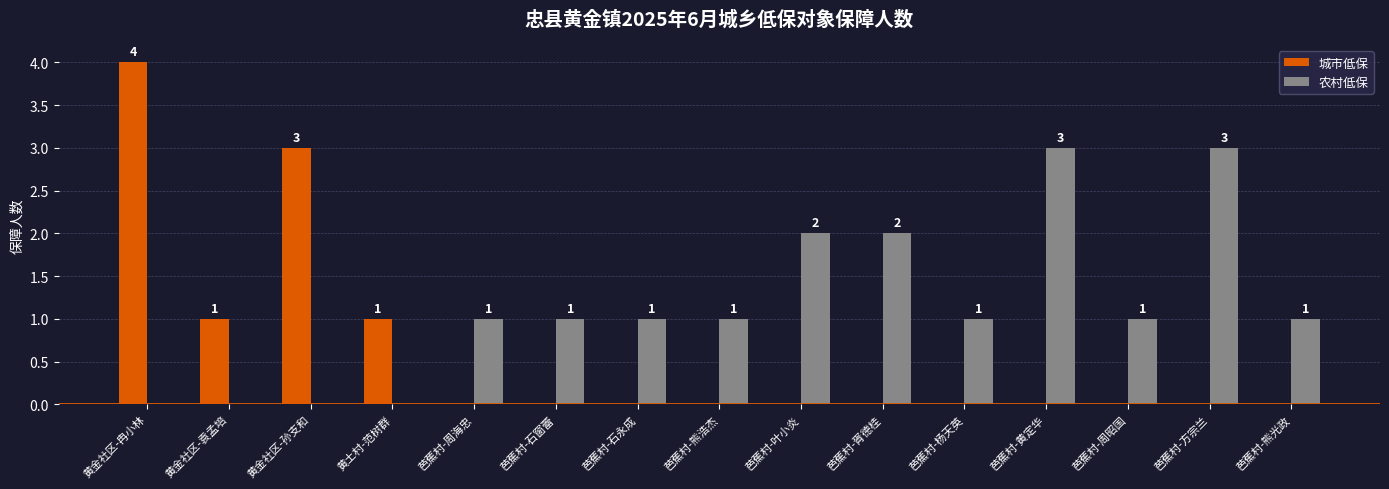

How many groups of bars are there?

15